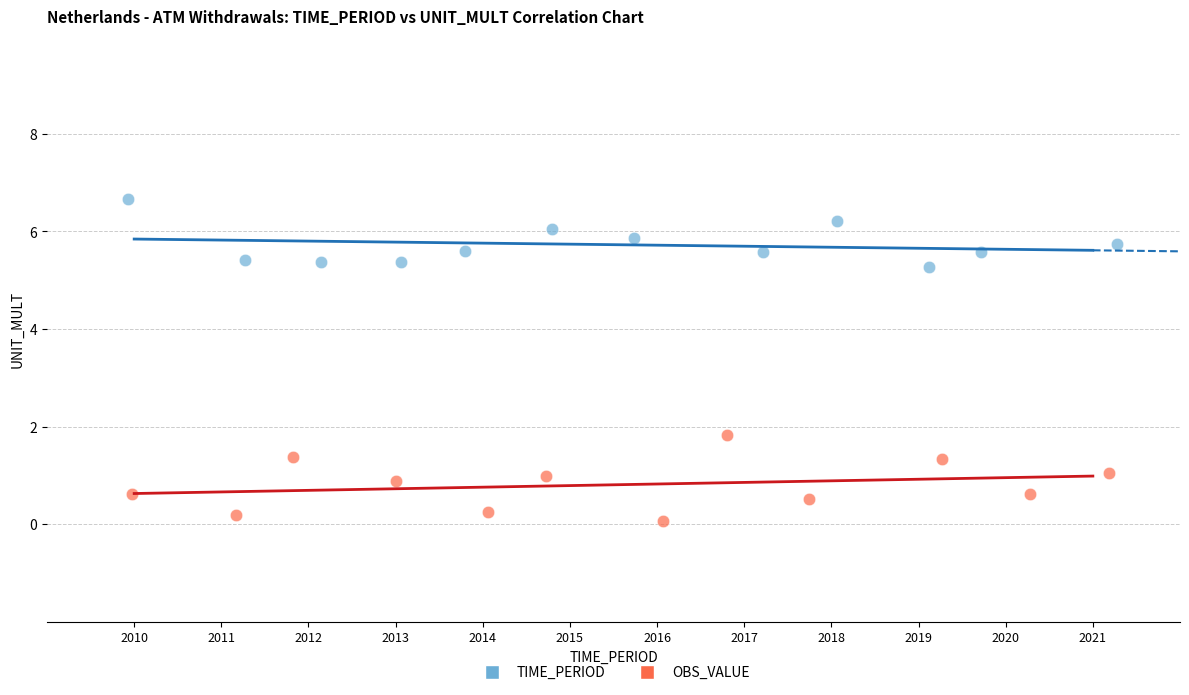

Which series reaches the minimum Y coordinate?

OBS_VALUE